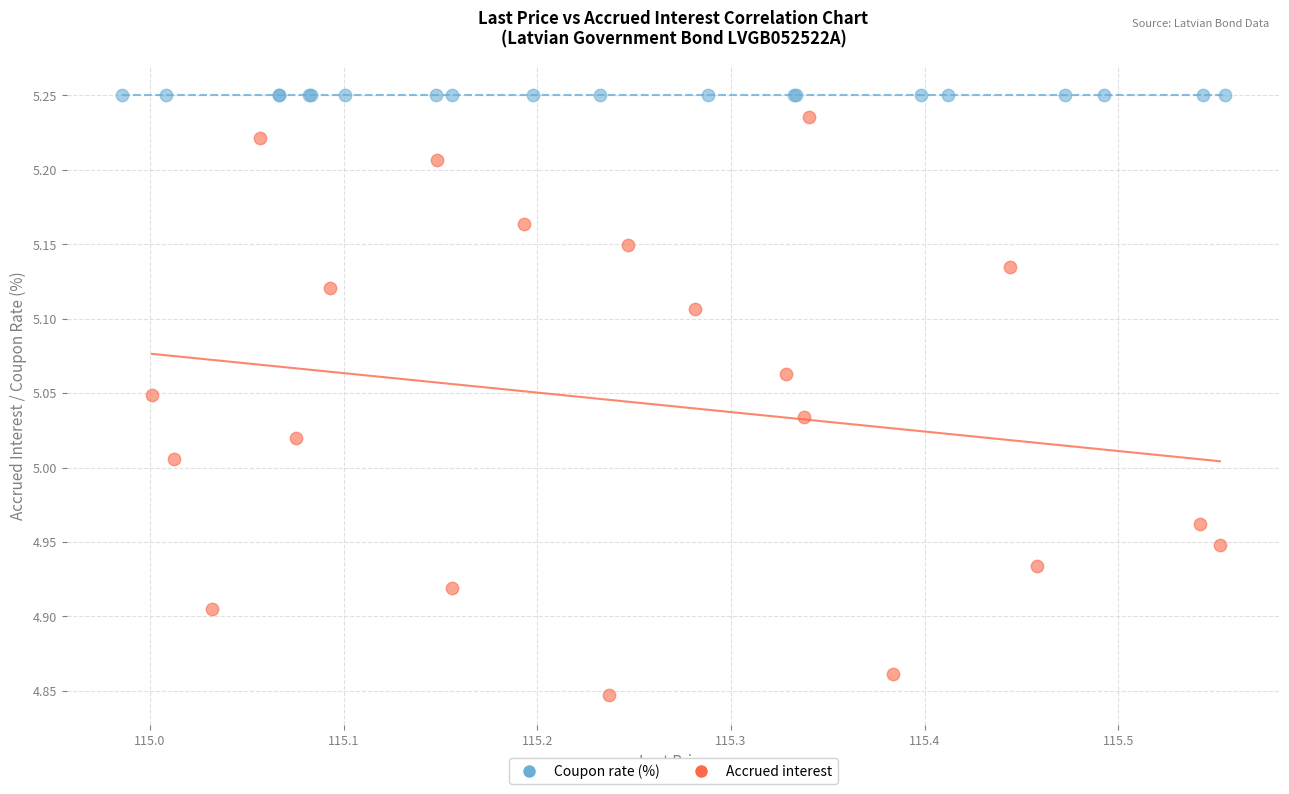

Which series reaches the minimum Y coordinate?

Accrued interest